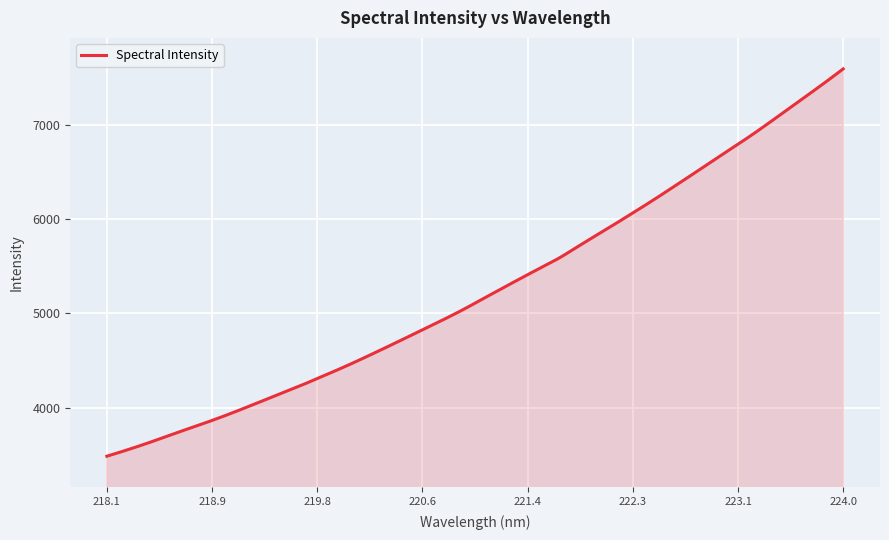

What is the minimum value shown in the chart?

3485.2